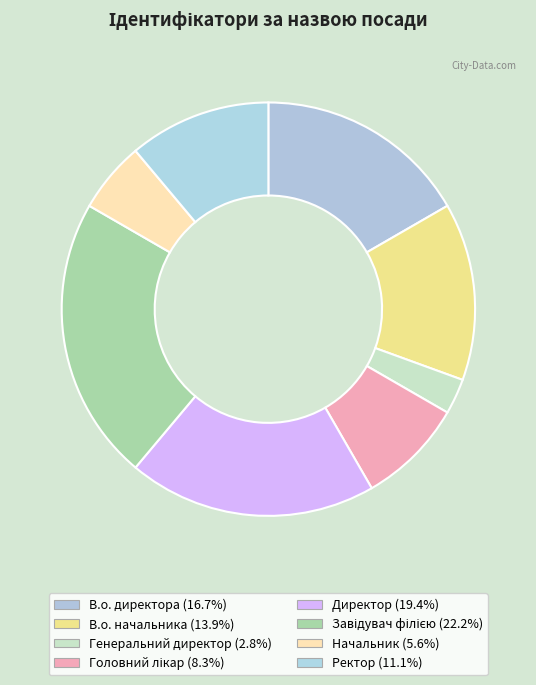

Which slice is the smallest?

Генеральний директор